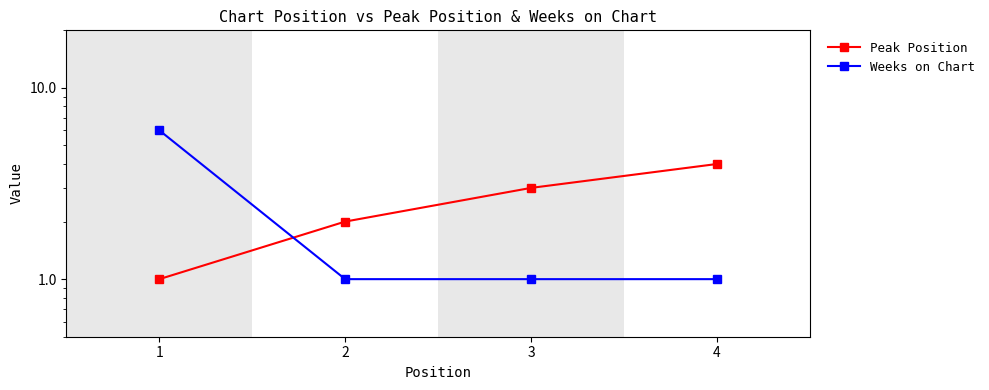

At 2, list the series in order from smallest to largest.

Weeks on Chart, Peak Position